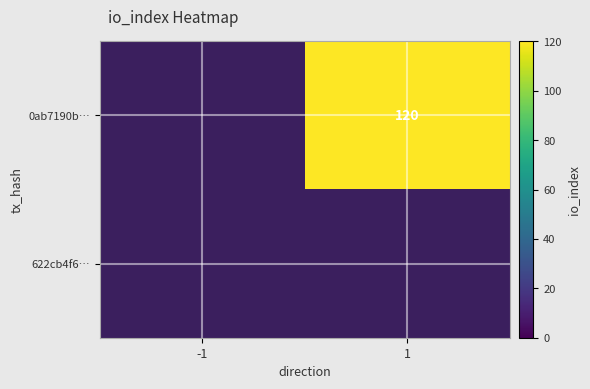

List the series in order of their overall mean, highest first.

0ab7190b…, 622cb4f6…